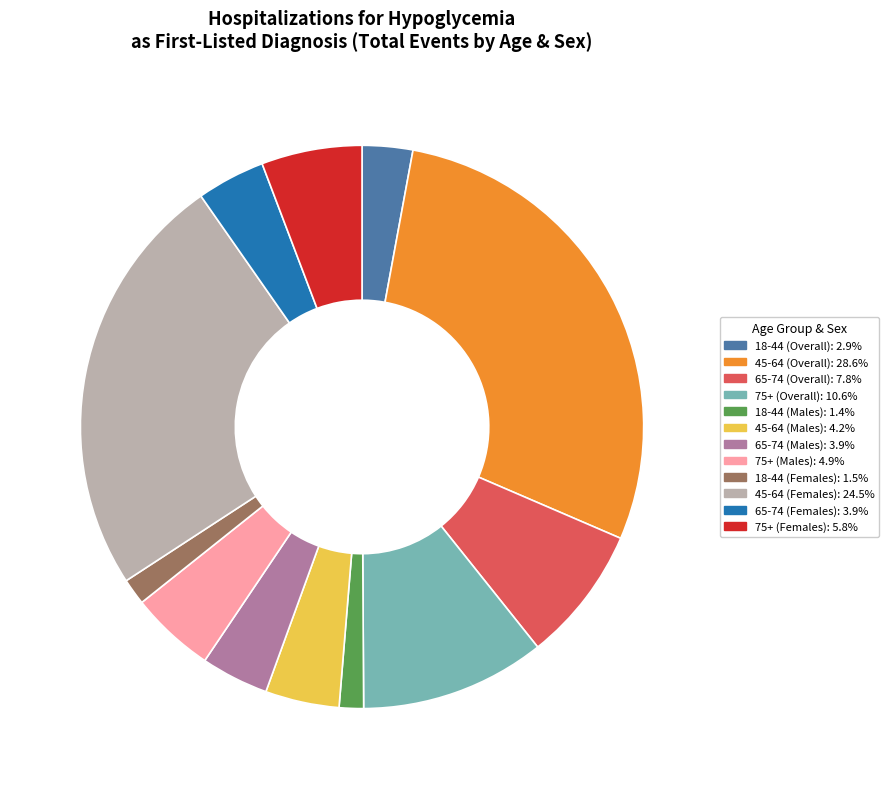

Is there a majority slice in this chart?

No